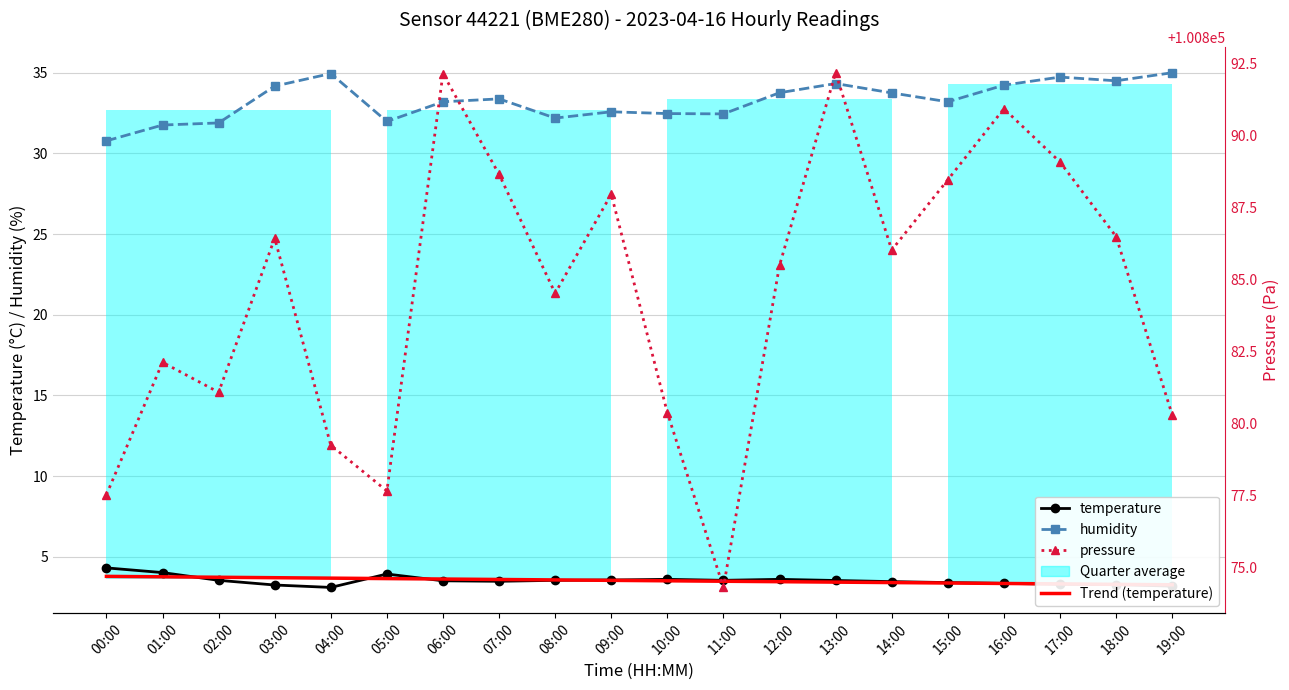

Read the humidity value at 13:00.

34.3